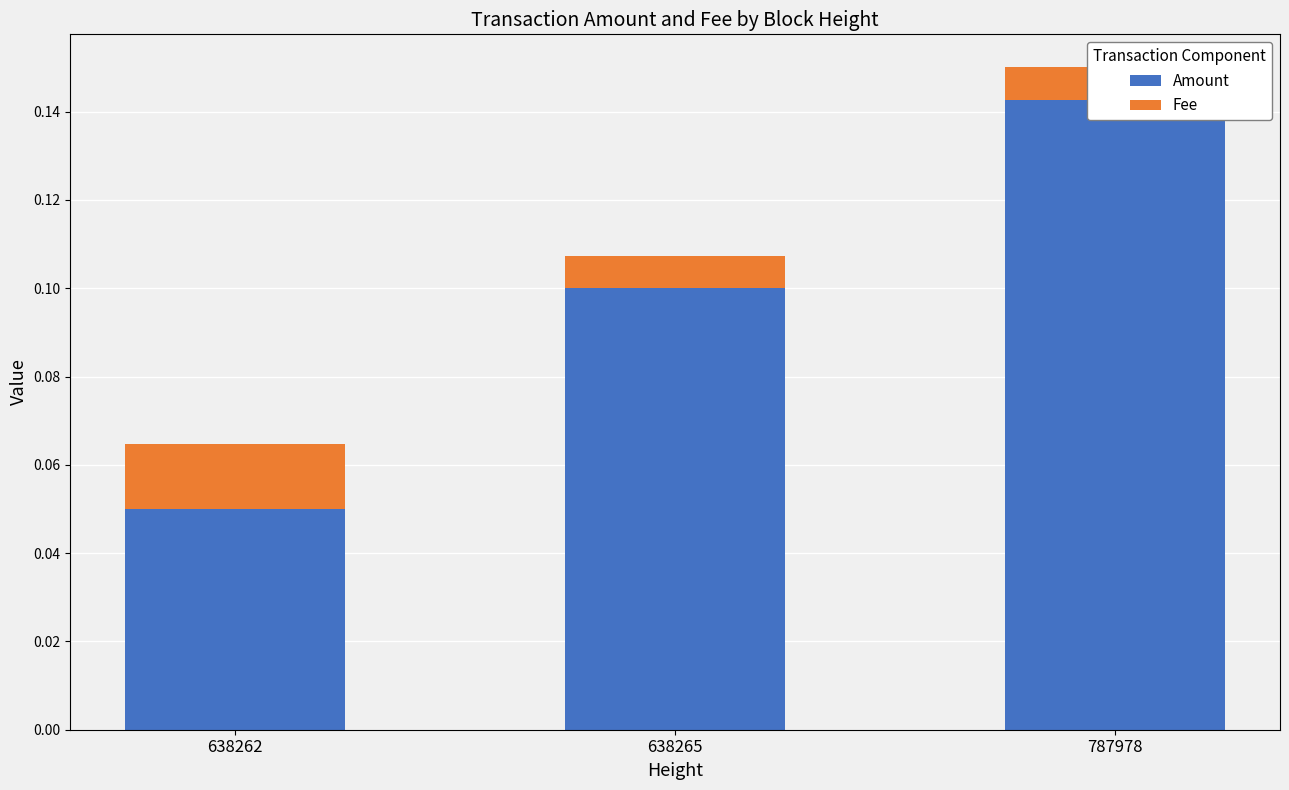

Which series changed the most between 638265 and 787978?

Amount